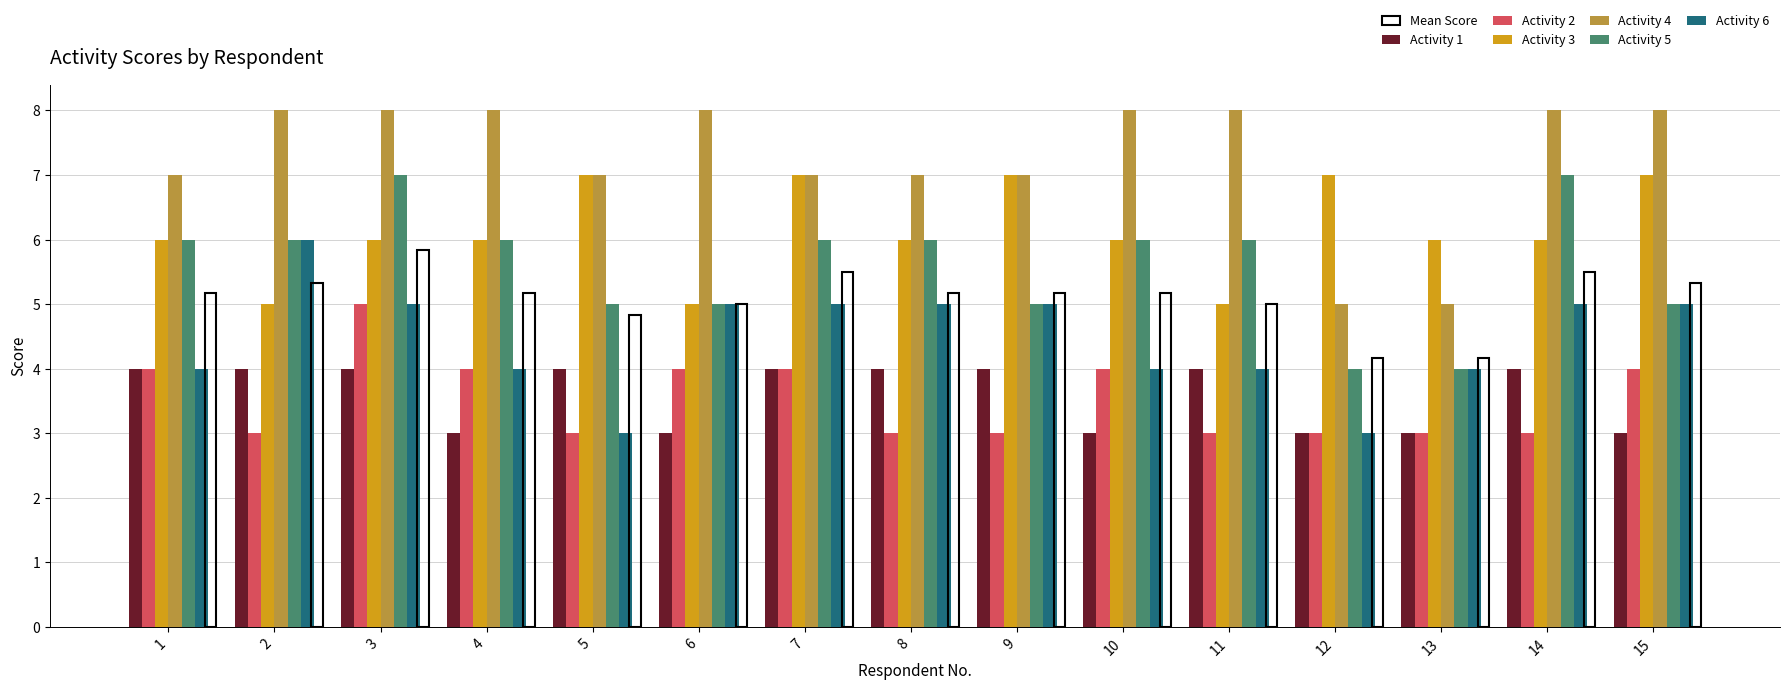

How many values in the Activity 6 series are below 5?

7